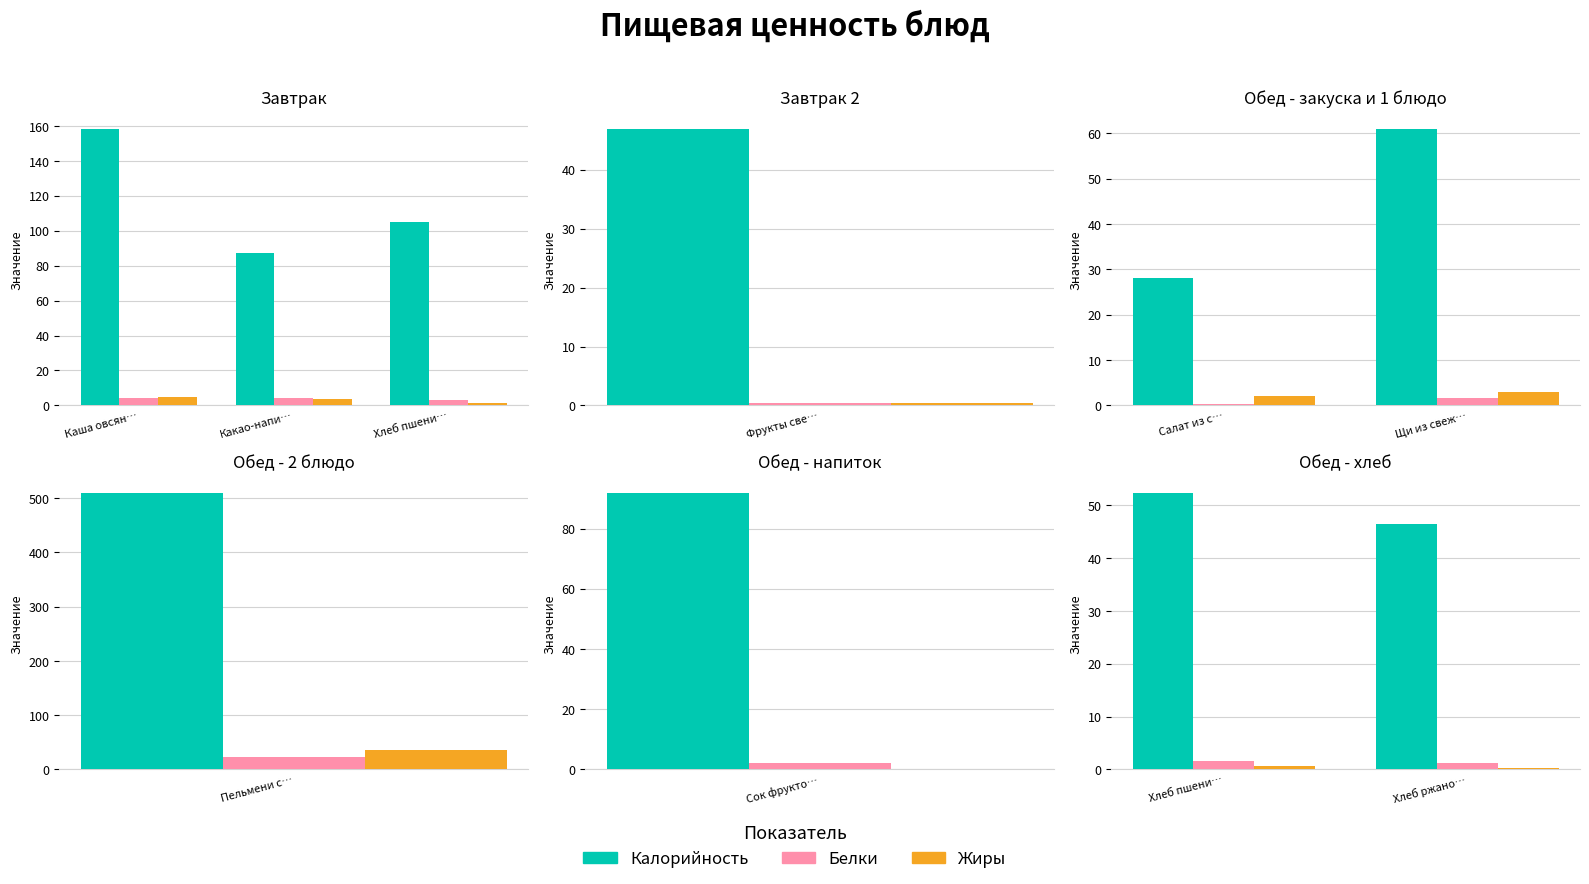

Which has a higher value, Хлеб ржано… or Хлеб пшени…?

Хлеб пшени…